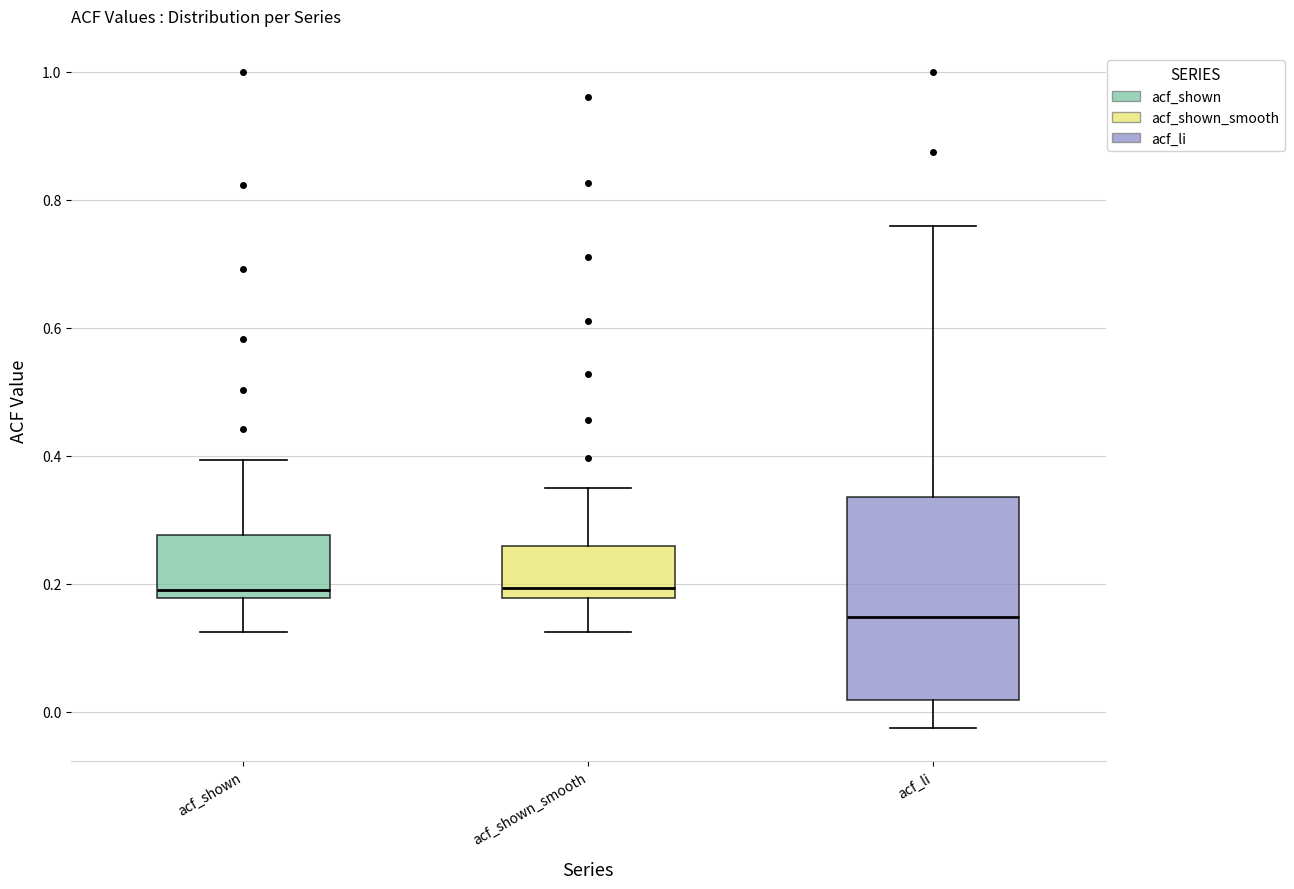

Which box is the tallest, from its lower edge to its upper edge?

acf_li